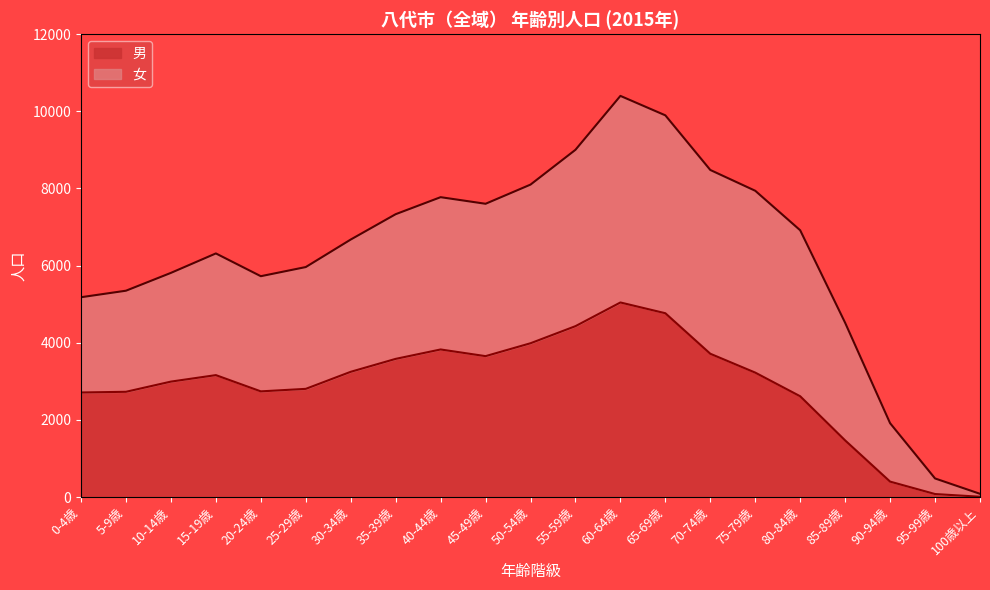

Does the chart display data point markers on the line(s)?

No